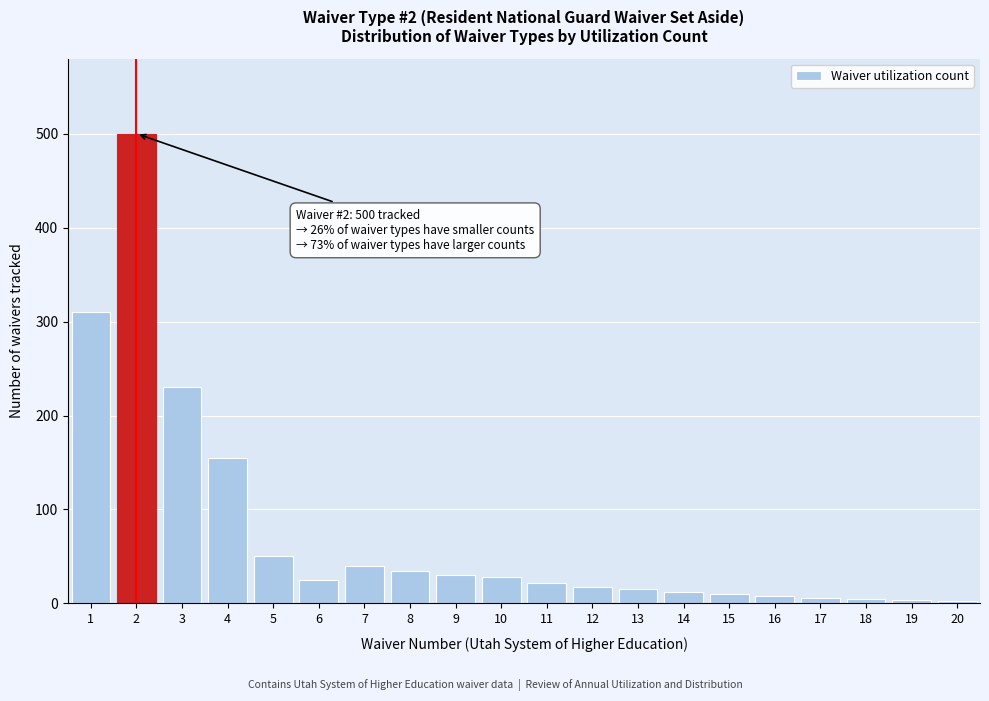

What is the sum of all values?

1506